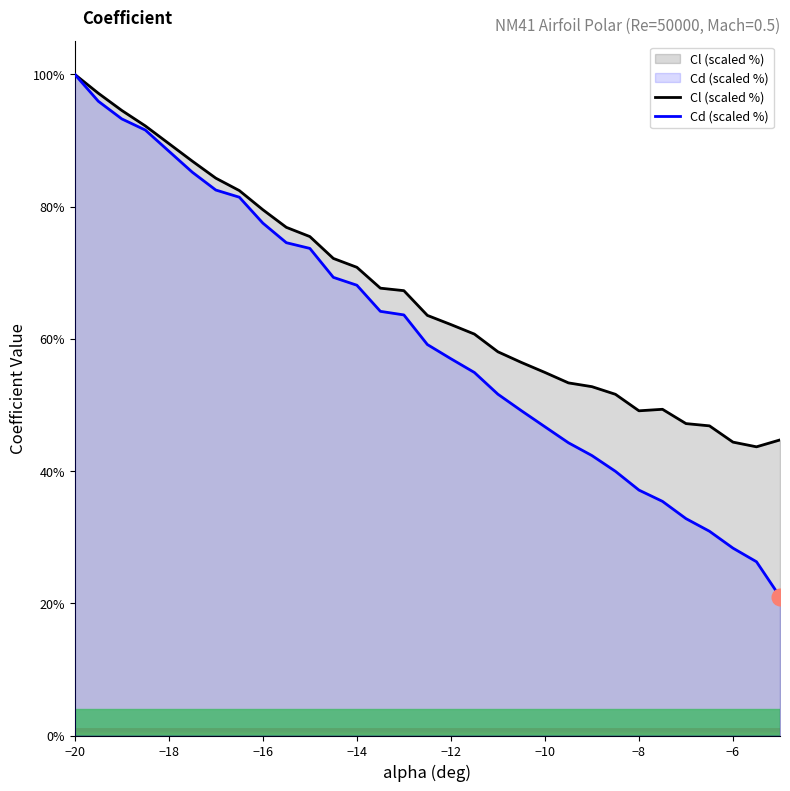

Which series has the largest range (max minus min)?

Cd (scaled %)